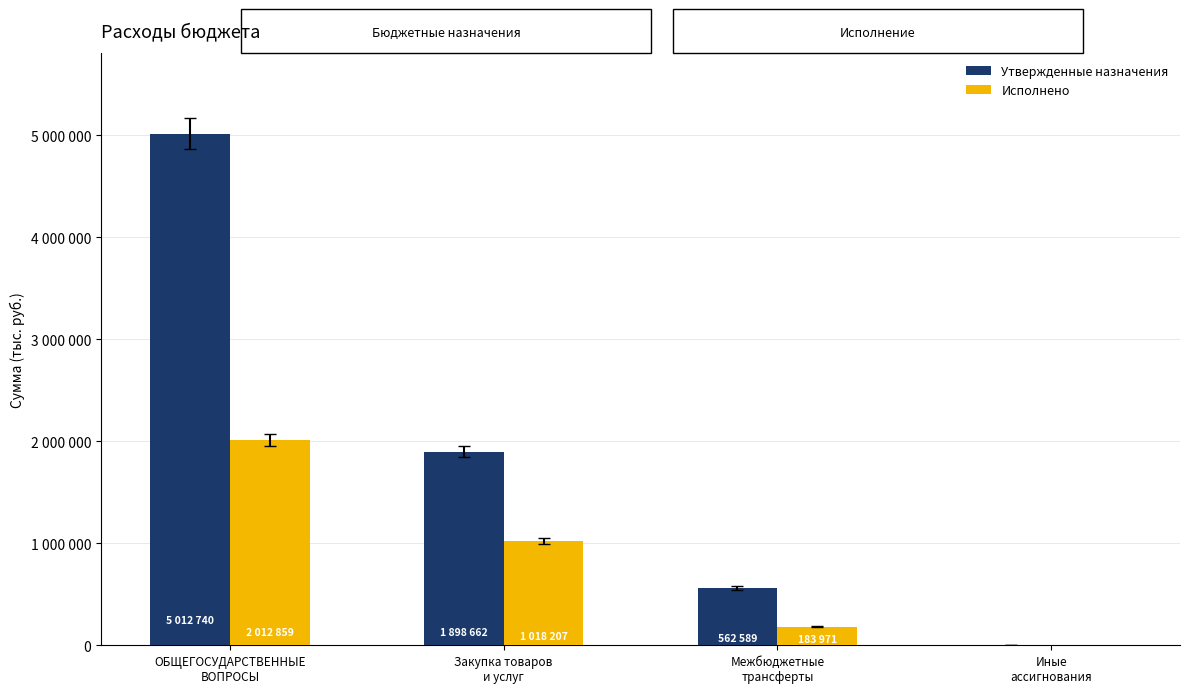

Is the value of Исполнено at ОБЩЕГОСУДАРСТВЕННЫЕ
ВОПРОСЫ greater than the value of Утвержденные назначения at ОБЩЕГОСУДАРСТВЕННЫЕ
ВОПРОСЫ?

No